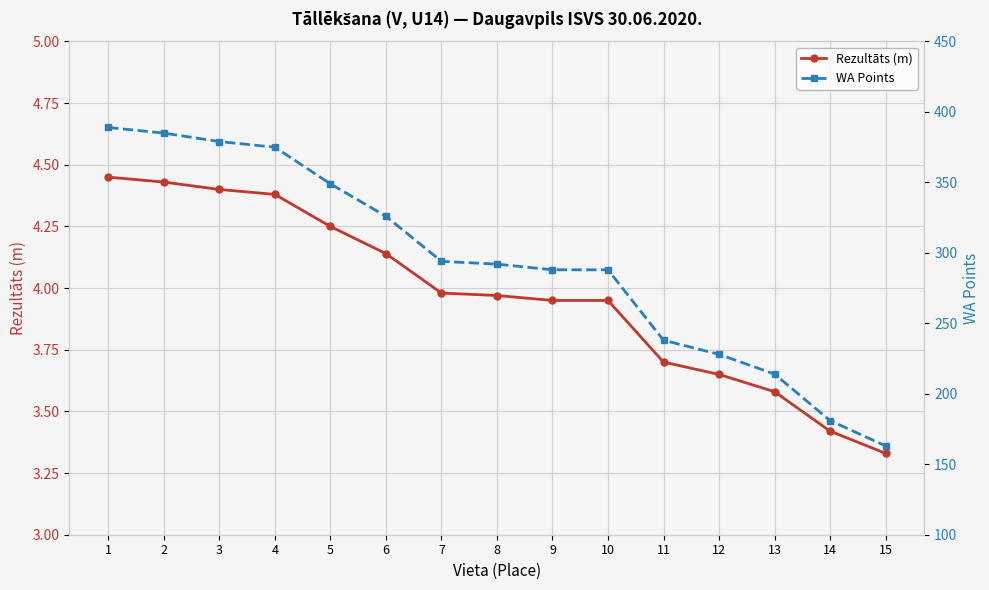

True or false: WA Points has more than 2 interior local peaks.

False